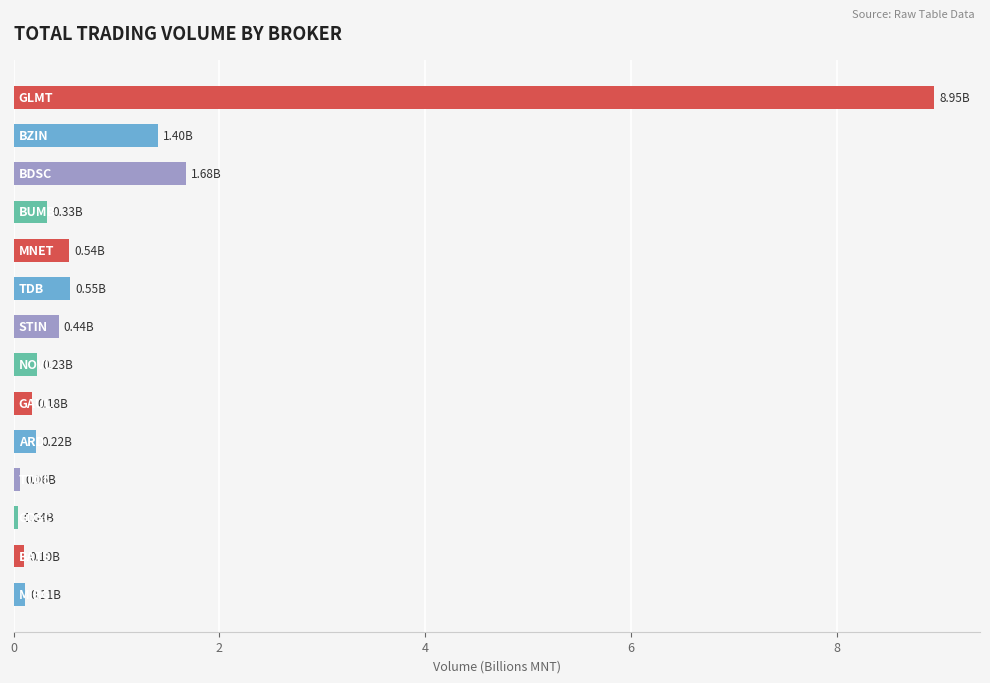

What is the difference between the maximum and minimum values?

8.9